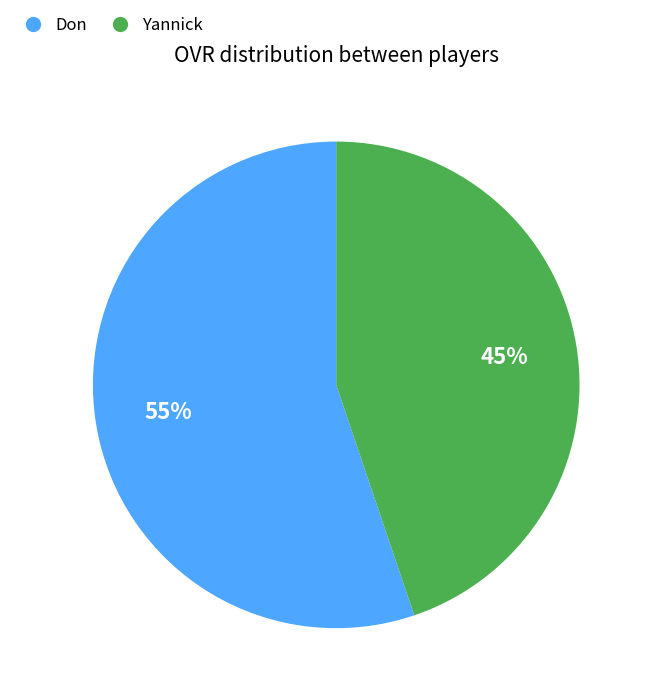

To the nearest percent, what is the difference between the Don and Yannick slice percentages?

10%